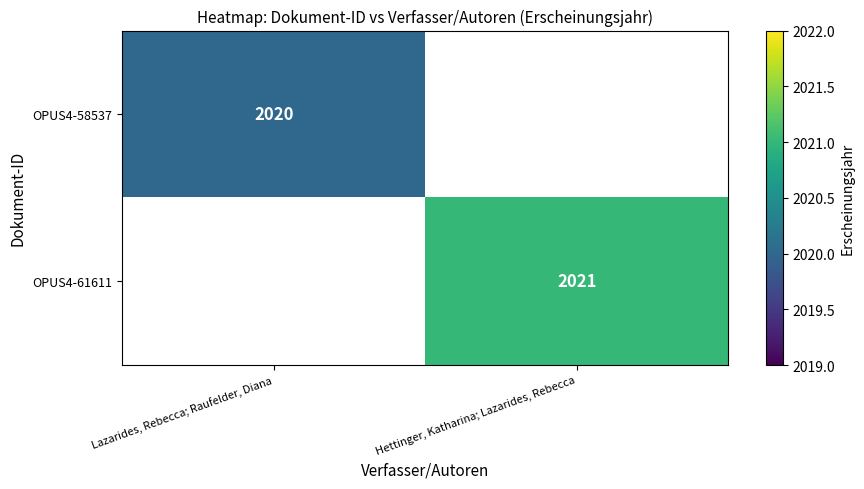

Is it true that OPUS4-58537 equals 2020 at Lazarides, Rebecca; Raufelder, Diana?

True